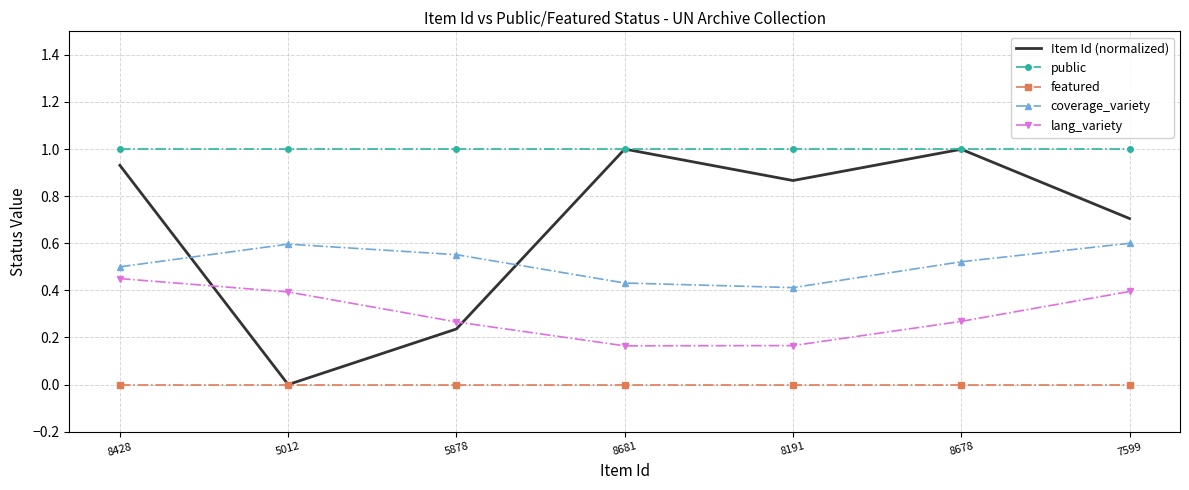

After their last crossing, which series has the higher values: Item Id (normalized) or lang_variety?

Item Id (normalized)